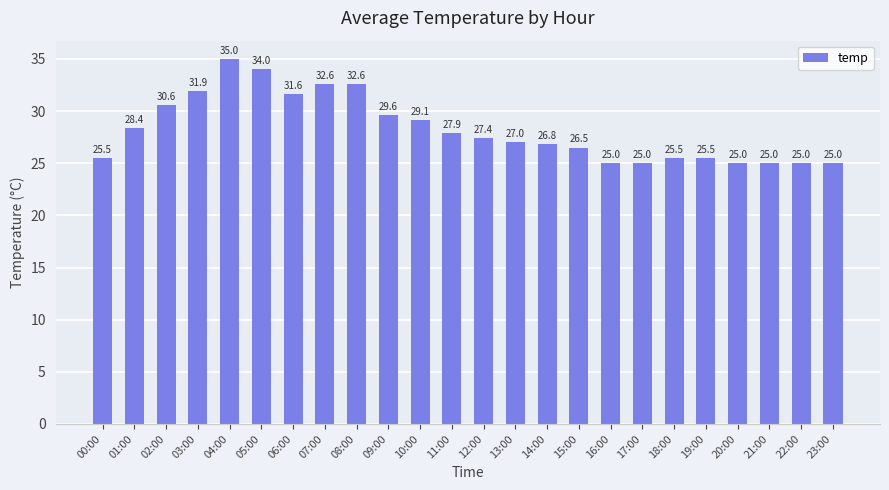

Reading left to right, extract all data points from this chart.

00:00=25.5	01:00=28.4	02:00=30.6	03:00=31.9	04:00=35.0	05:00=34.0	06:00=31.6	07:00=32.6	08:00=32.6	09:00=29.6	10:00=29.1	11:00=27.9	12:00=27.4	13:00=27.0	14:00=26.8	15:00=26.5	16:00=25.0	17:00=25.0	18:00=25.5	19:00=25.5	20:00=25.0	21:00=25.0	22:00=25.0	23:00=25.0